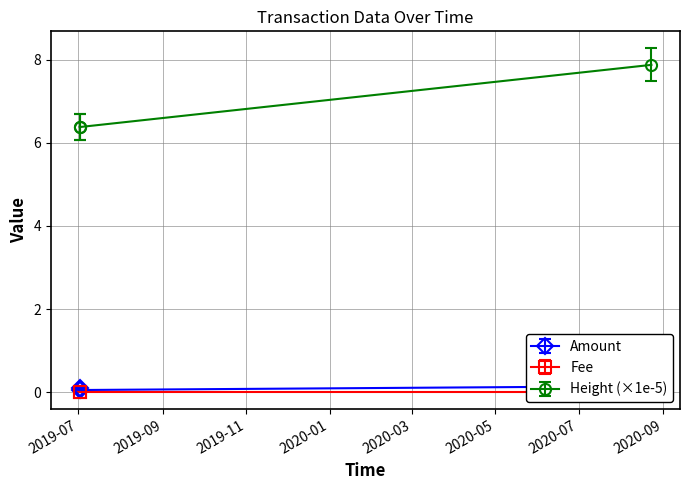

Is this an area chart (filled region under the line)?

No